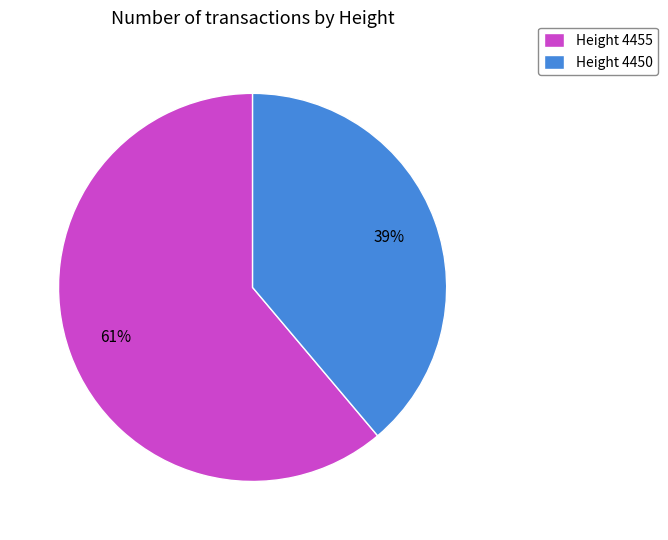

Between Height 4455 and Height 4450, which is larger?

Height 4455